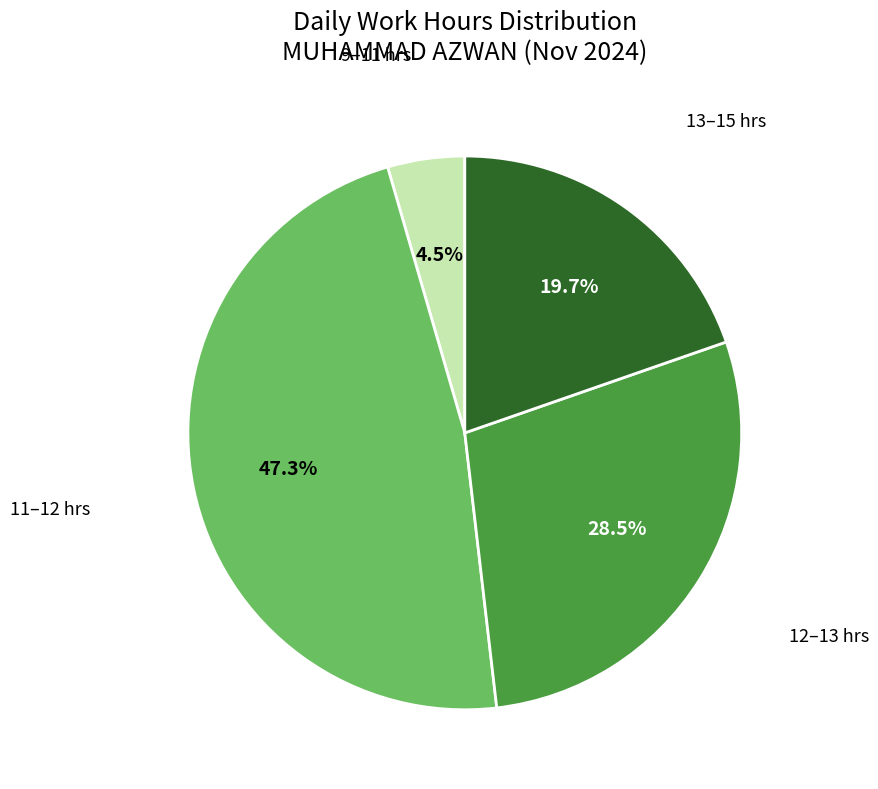

Is there any slice that represents more than half of the pie?

No